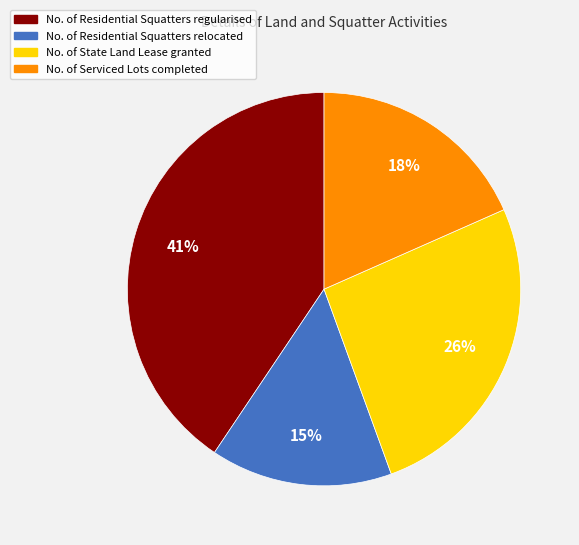

What is the smallest slice in the pie chart?

No. of Residential Squatters relocated